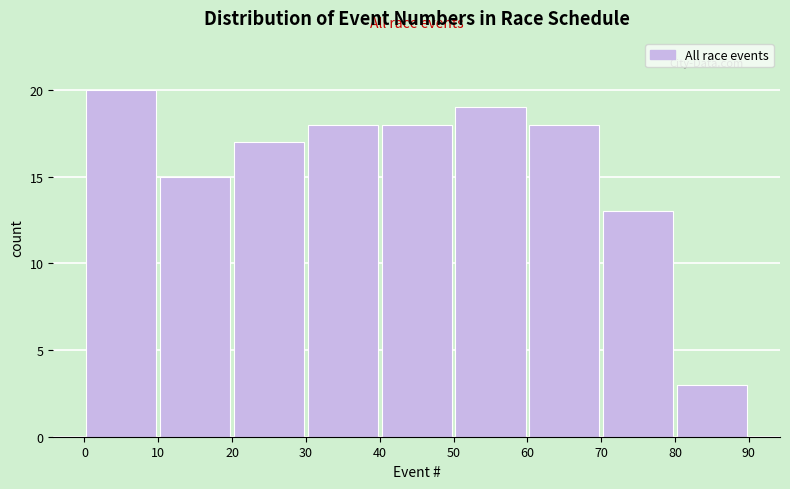

Which range on the x-axis has the tallest bar?

0 to 10